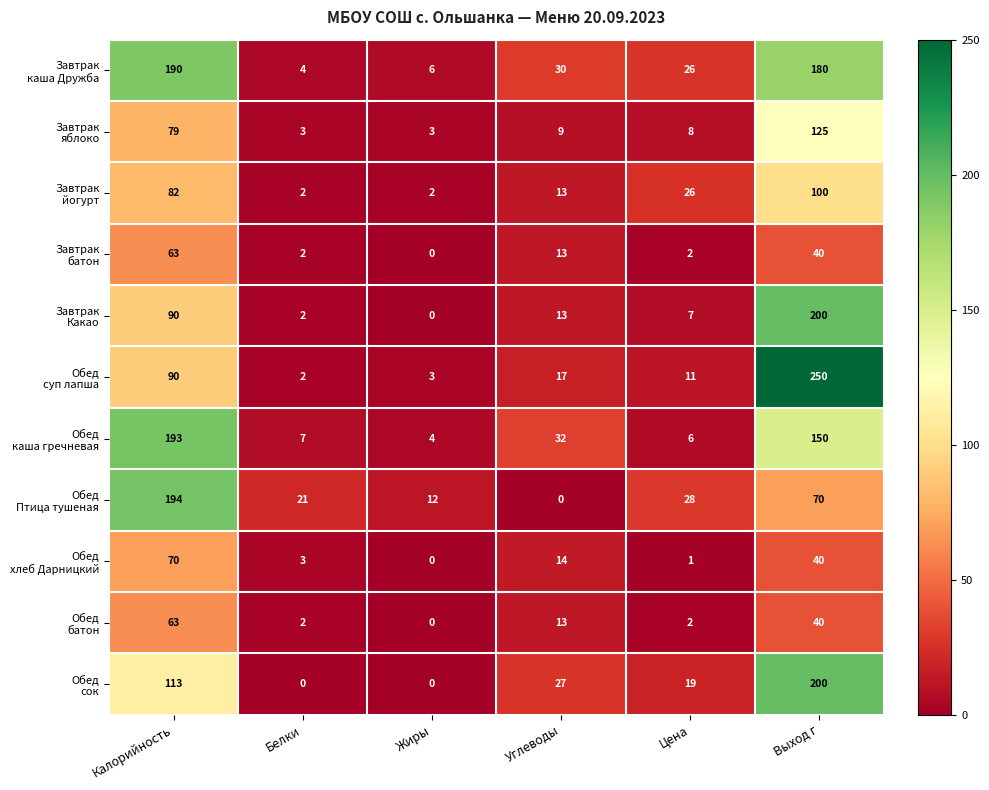

What is the spread (max minus min) of values at Белки?

21